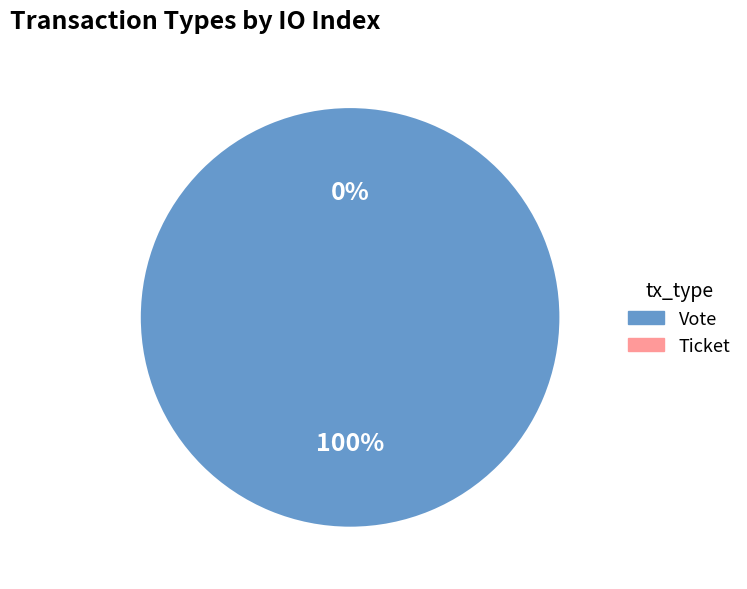

To the nearest percent, what is the difference between the largest and smallest slice percentages?

100%